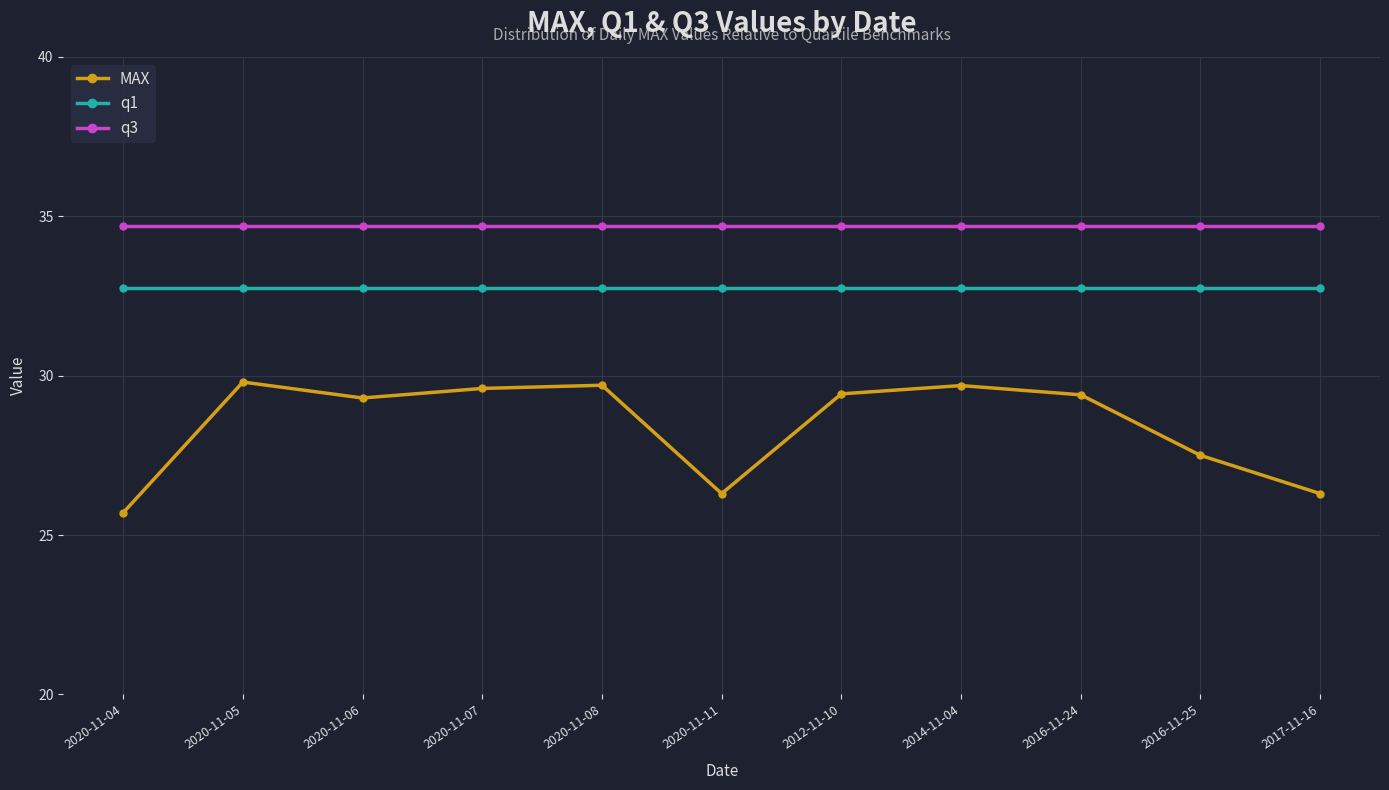

Which series has the largest total across all categories?

q3